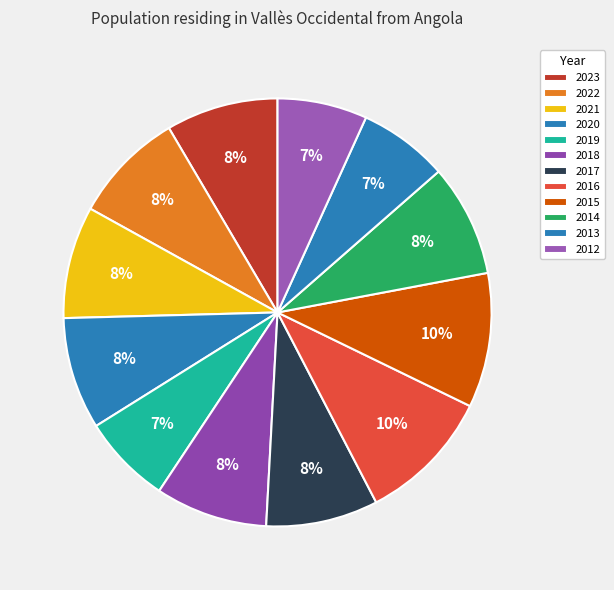

To the nearest percent, what percentage of the pie is 2021?

8%